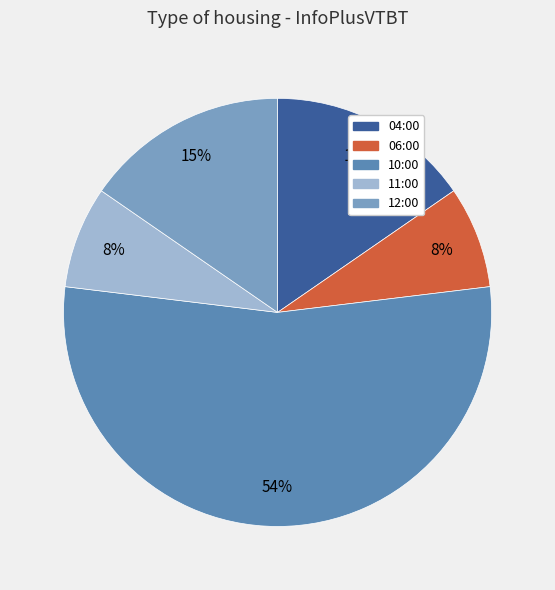

To the nearest percent, what portion does 04:00 represent?

15%